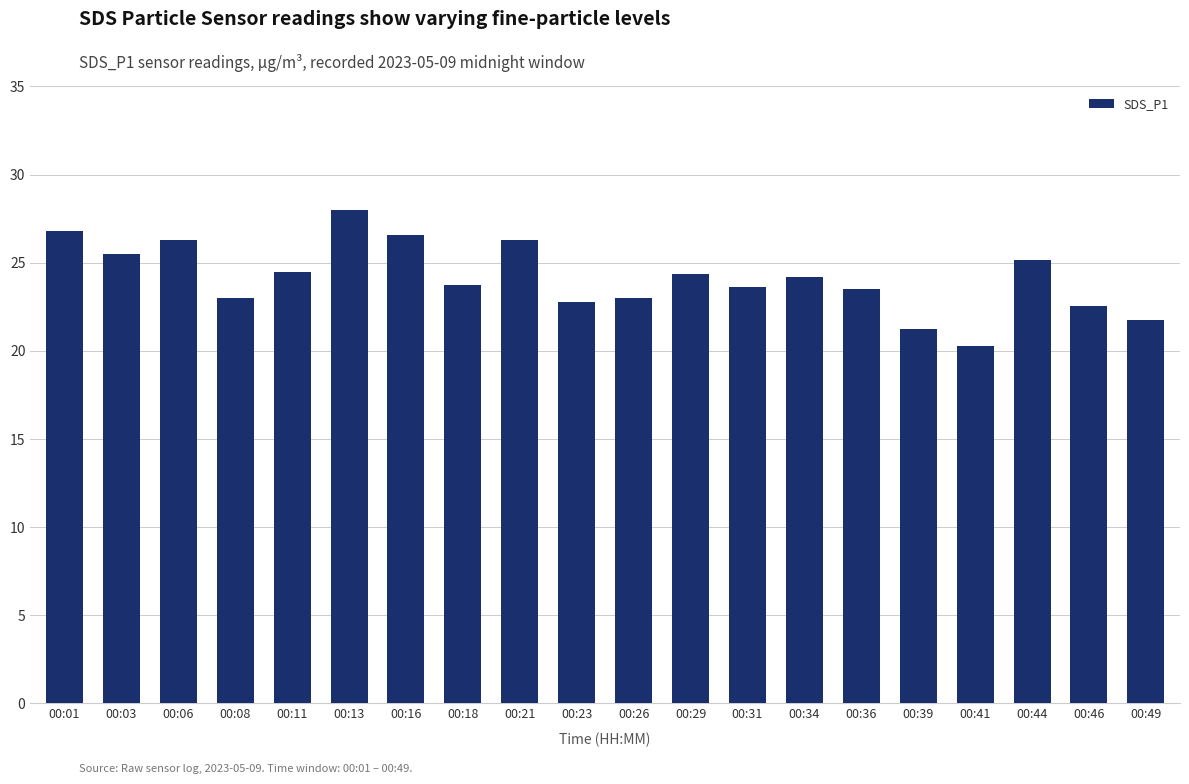

What is the sum of the values at 00:03 and 00:44?

50.7